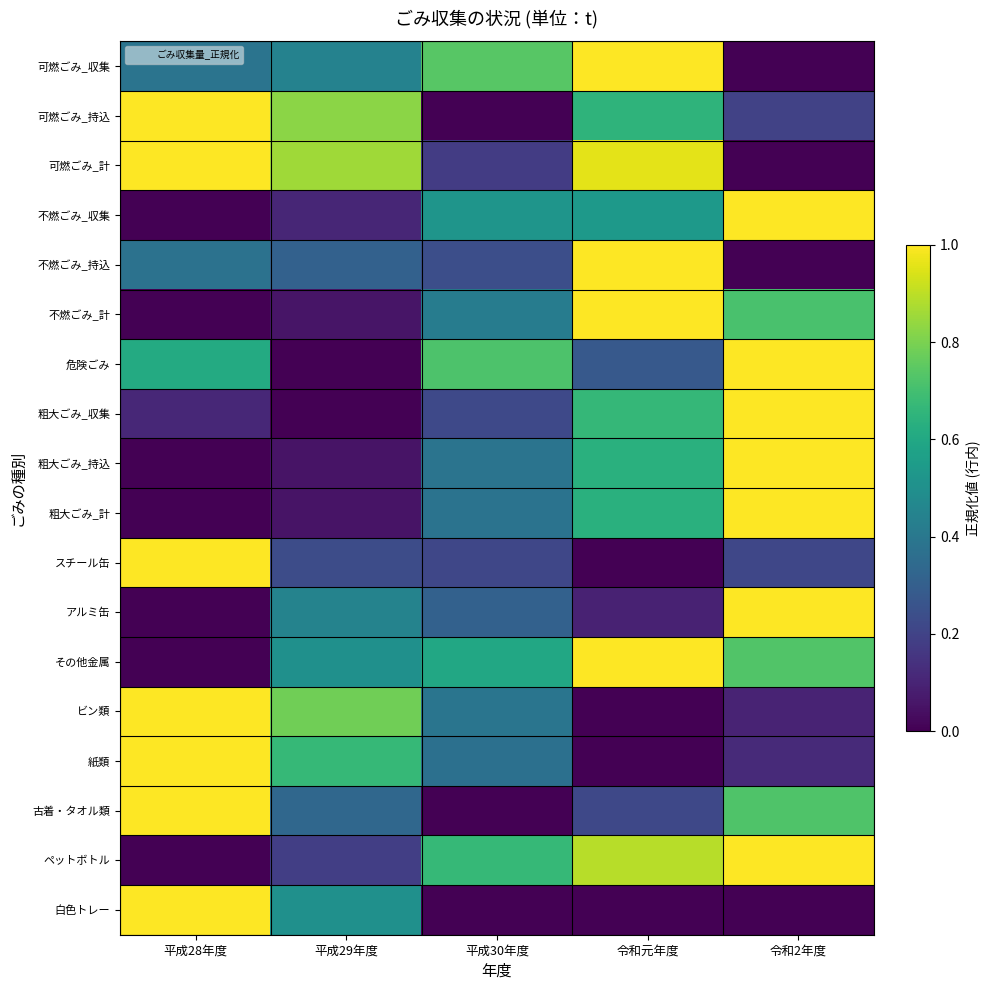

At how many categories does at least one series exceed 0?

5